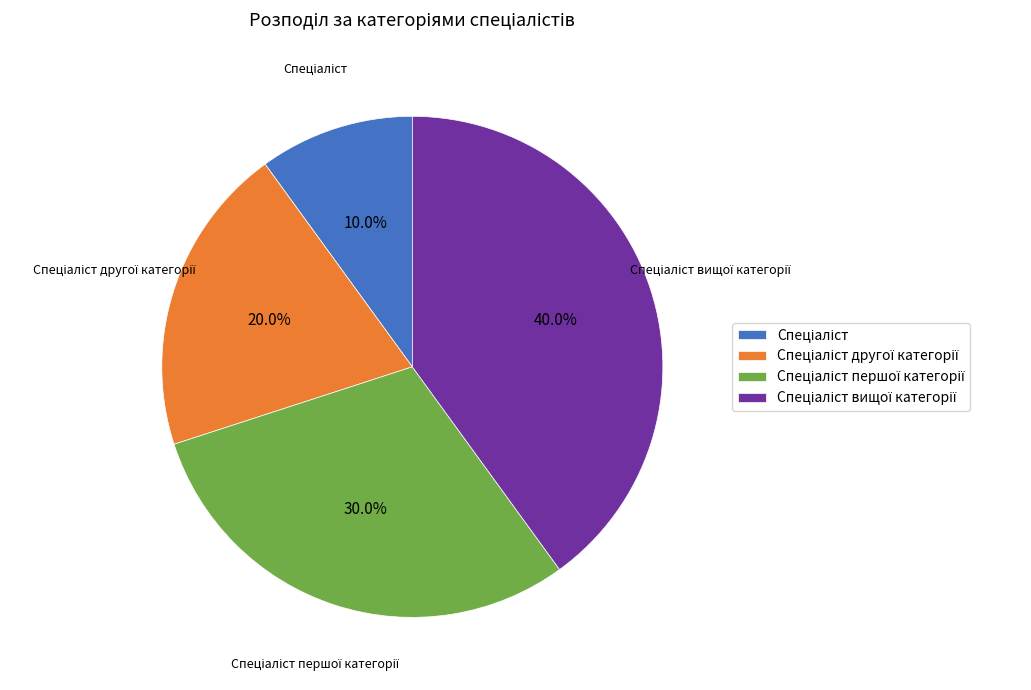

Is there a majority slice in this chart?

No